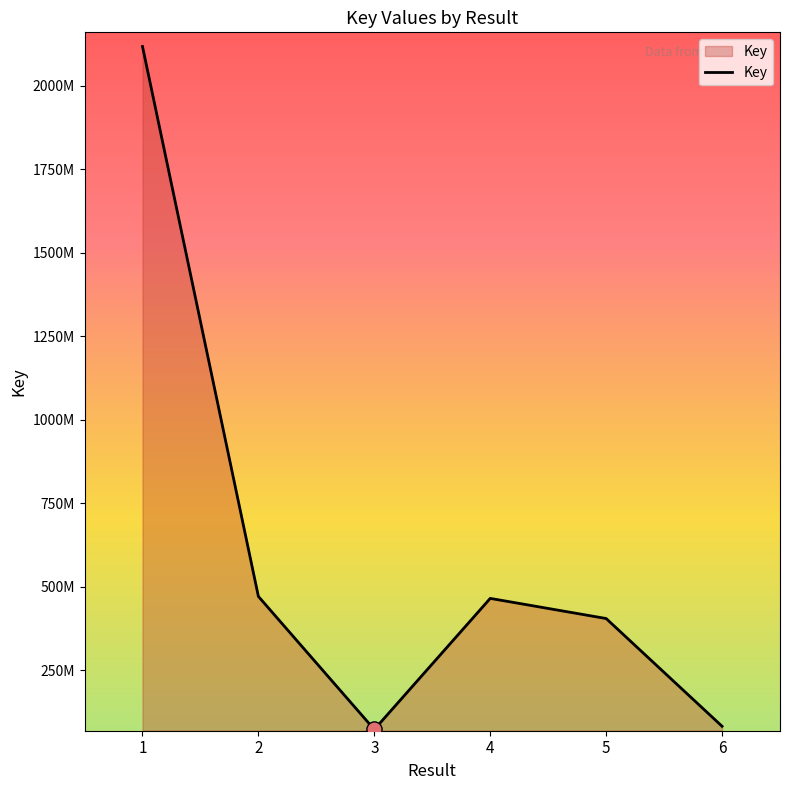

Is this an area chart (filled region under the line)?

Yes